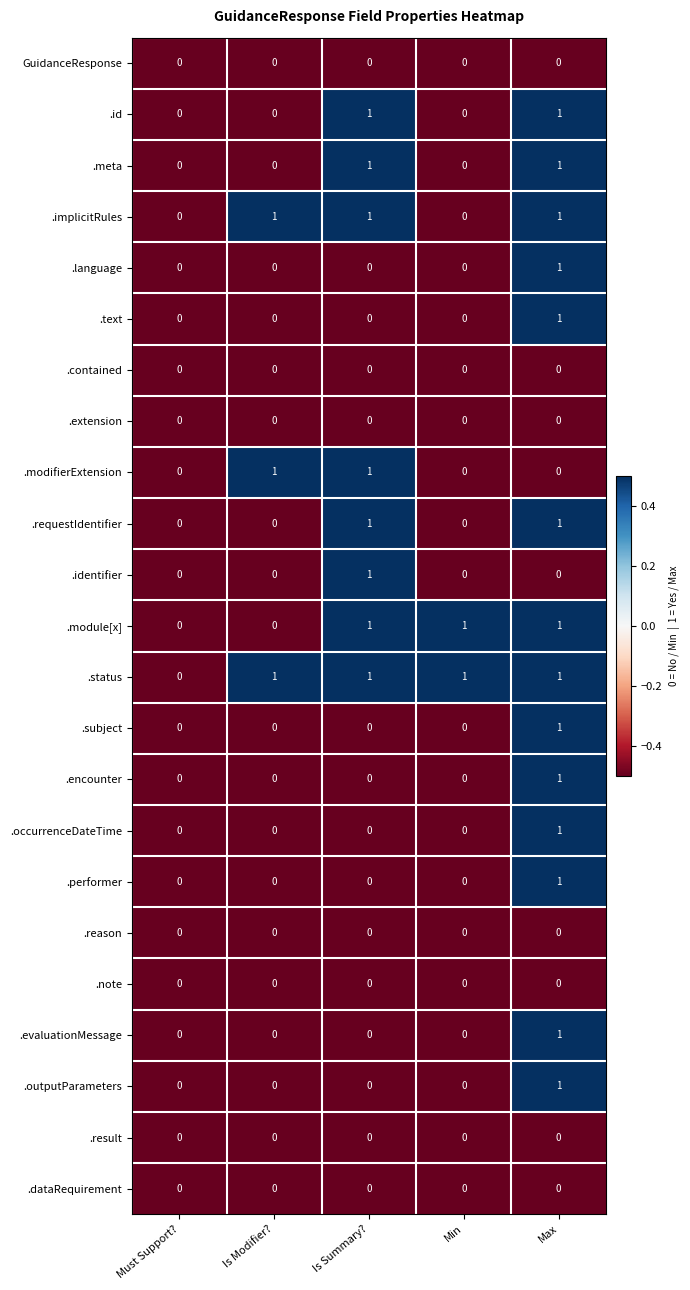

Where is .status nearest to the value 0?

Must Support?